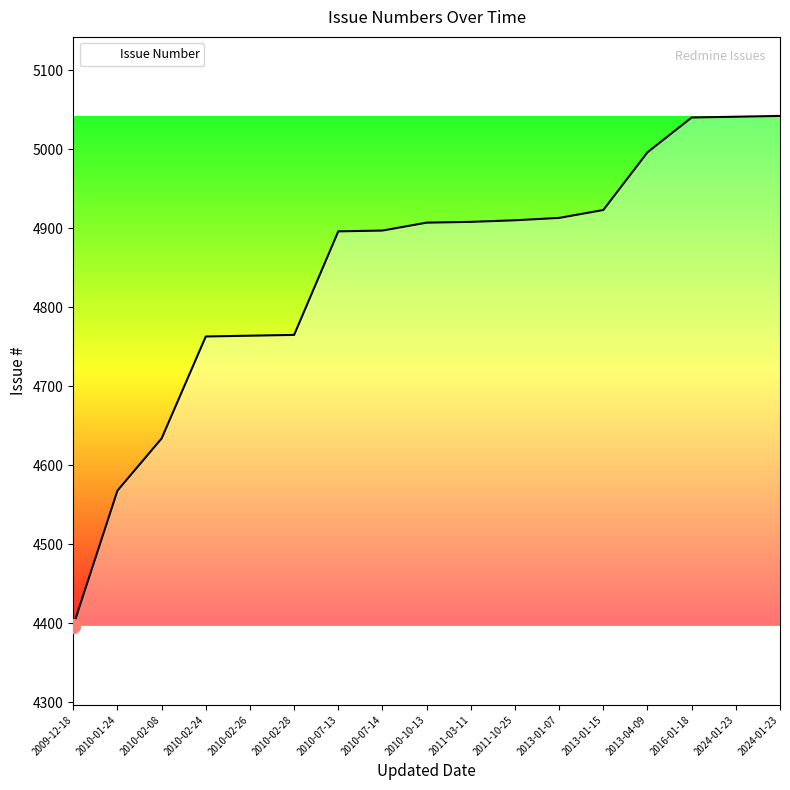

Is this an area chart (filled region under the line)?

Yes